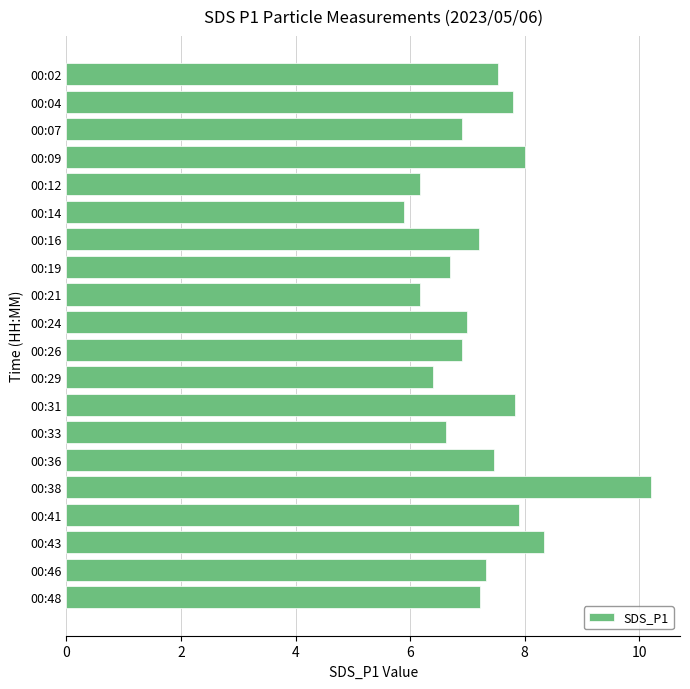

The value at 00:21 is 1.8. True or false?

False